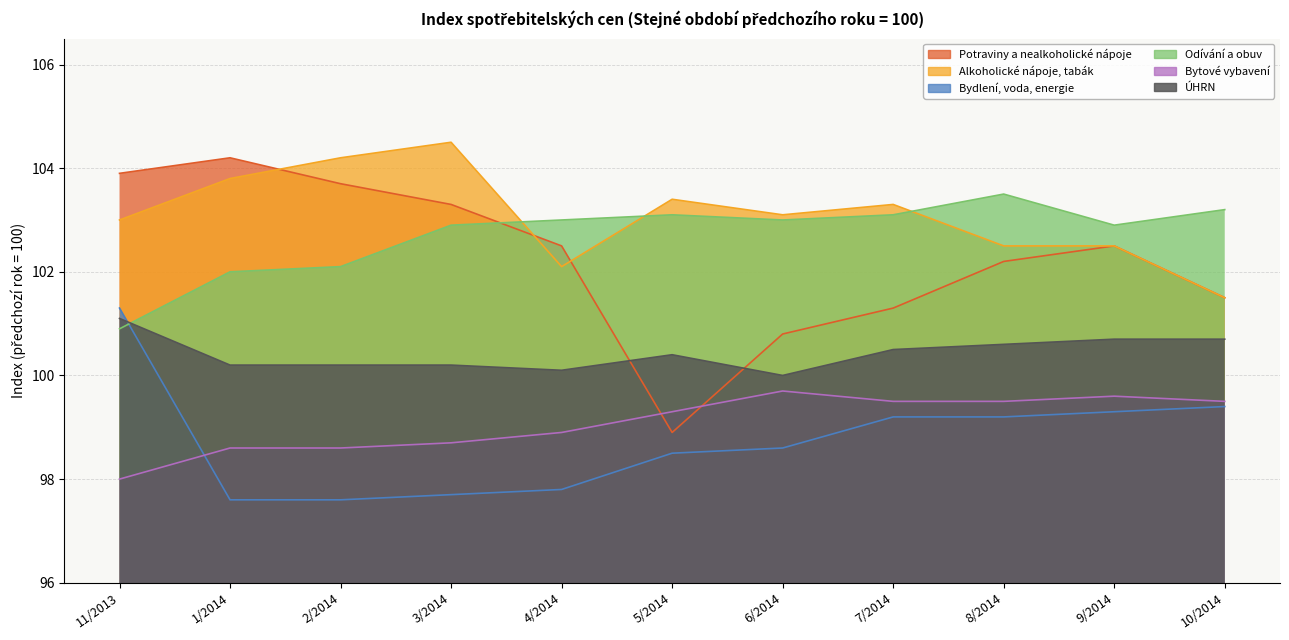

At which category does Bytové vybavení reach its first local peak?

6/2014